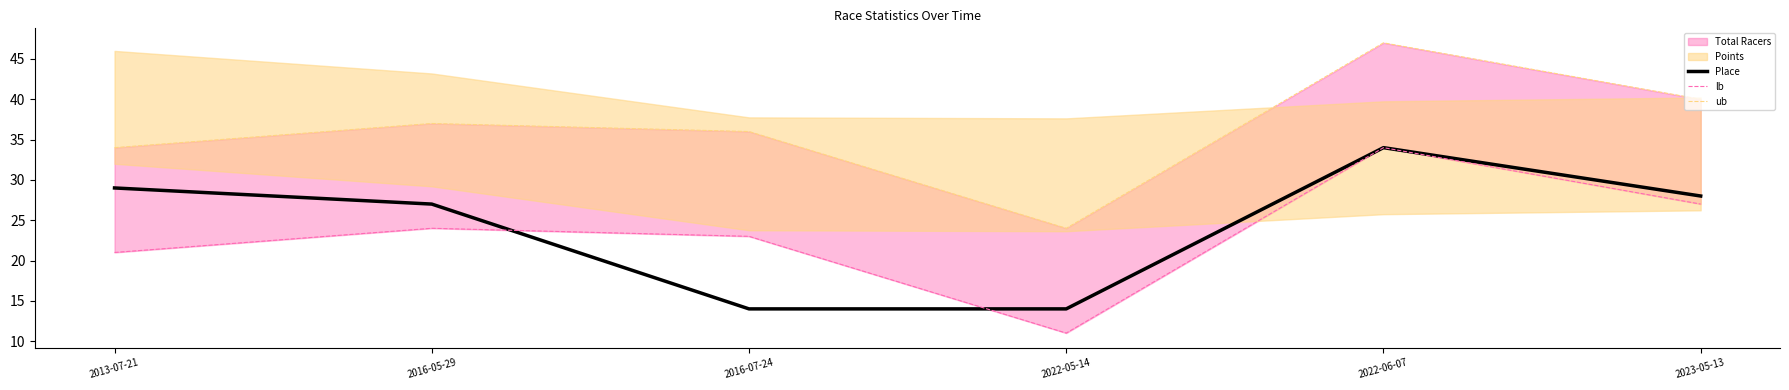

Reading left to right, extract all data points from this chart.

Place: 29	27	14	14	34	28
lb: 21	24	23	11	34	27
ub: 34	37	36	24	47	40